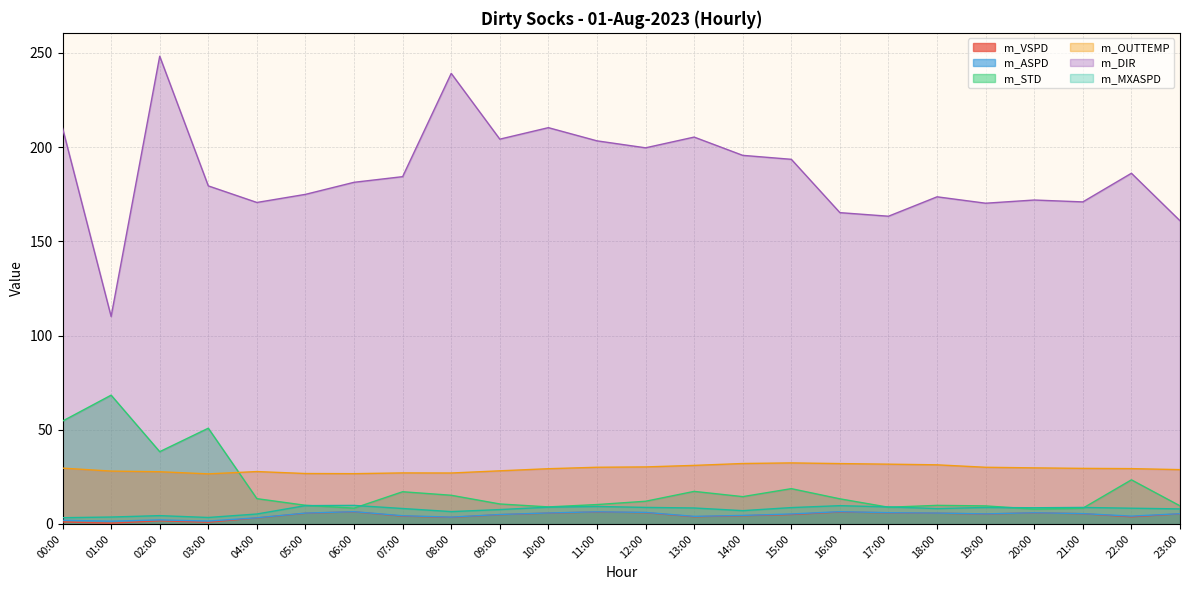

What is the difference between the maximum and minimum values in the m_ASPD series?

5.1